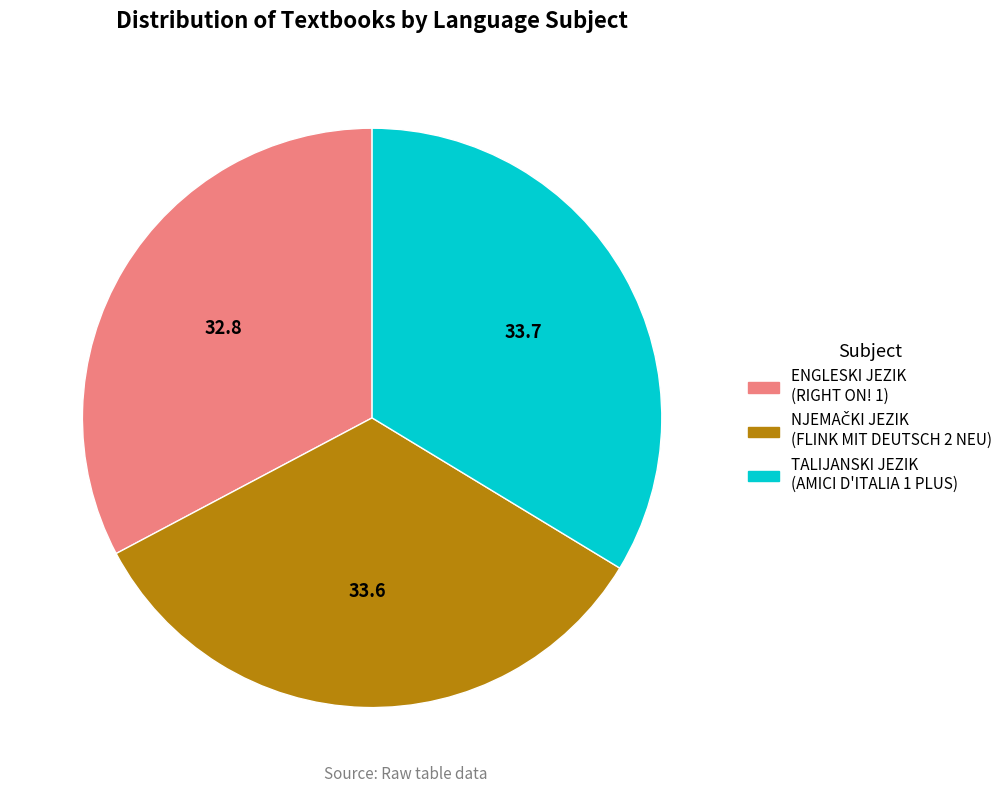

What is the smallest slice in the pie chart?

ENGLESKI JEZIK (RIGHT ON! 1)